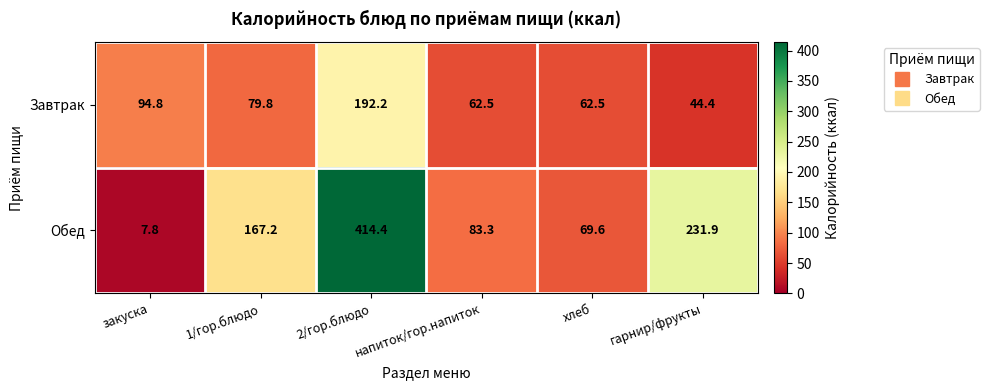

Is the value of Обед at гарнир/фрукты greater than the value of Завтрак at хлеб?

Yes